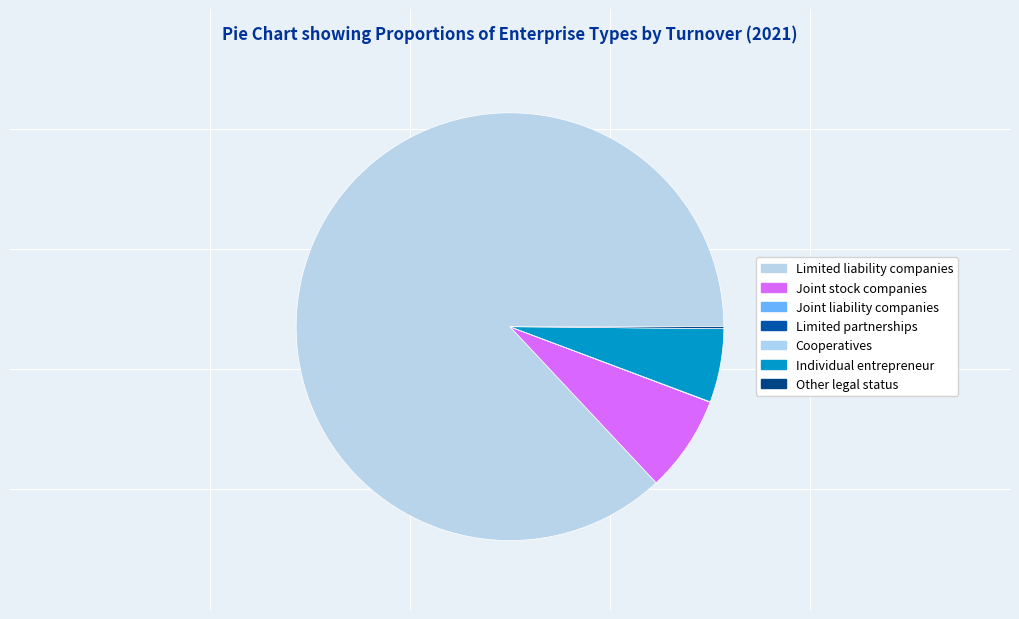

To the nearest percent, what is the combined percentage of Other legal status and Individual entrepreneur?

6%